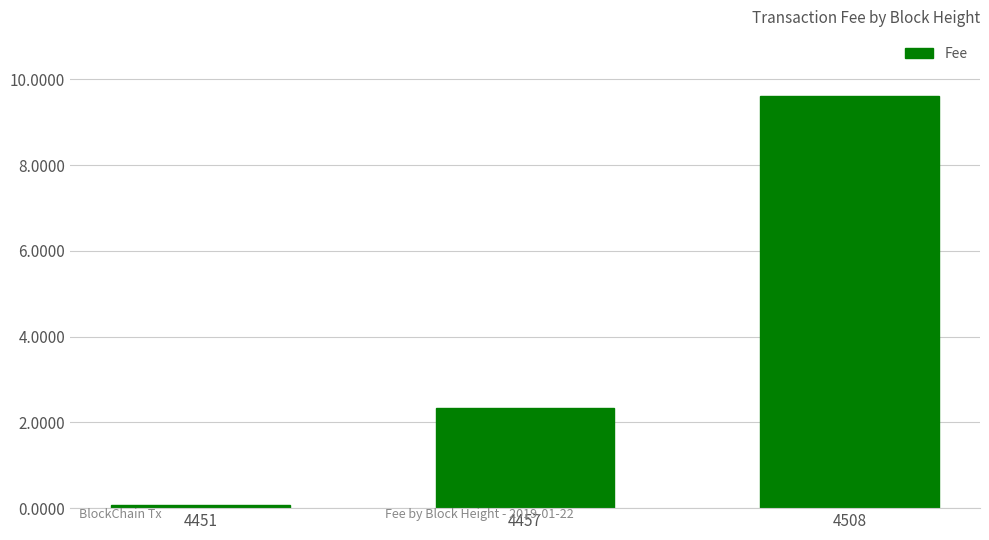

The value at 4508 is 13.5. True or false?

False